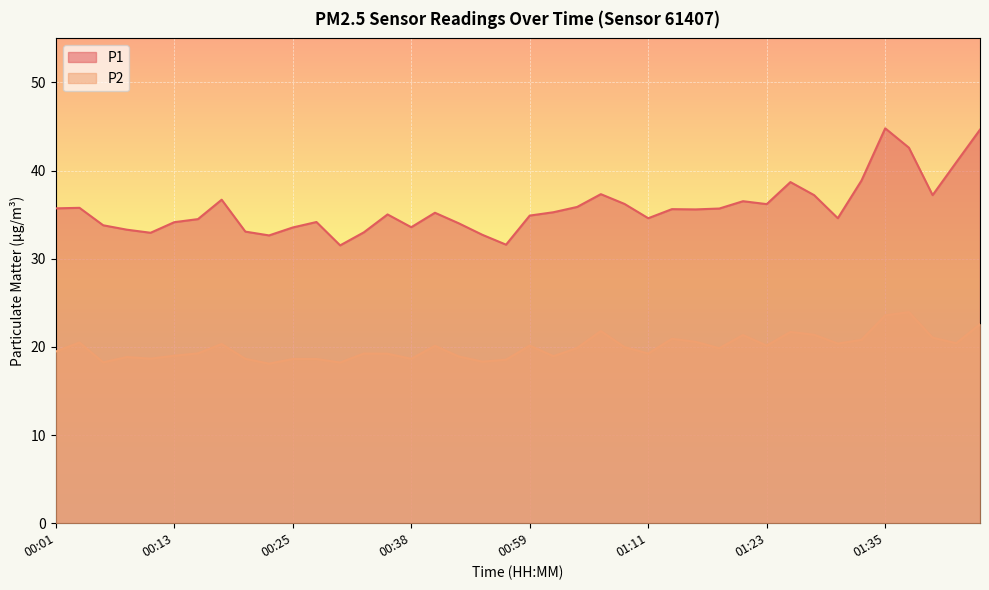

Reading right to left, extract all data points from this chart.

P1: 44.6	41.0	37.2	42.6	44.8	38.9	34.6	37.2	38.7	36.2	36.5	35.7	35.6	35.6	34.6	36.2	37.3	35.9	35.3	34.9	31.6	32.7	34.0	35.2	33.6	35.0	33.0	31.5	34.2	33.5	32.6	33.1	36.7	34.5	34.1	33.0	33.3	33.8	35.8	35.7
P2: 22.6	20.4	21.1	23.9	23.6	20.8	20.4	21.4	21.7	20.1	21.4	19.9	20.6	20.9	19.2	20.0	21.8	19.9	18.9	20.1	18.6	18.3	18.9	20.1	18.6	19.2	19.2	18.2	18.6	18.6	18.1	18.6	20.3	19.3	19.0	18.7	18.9	18.2	20.5	19.5